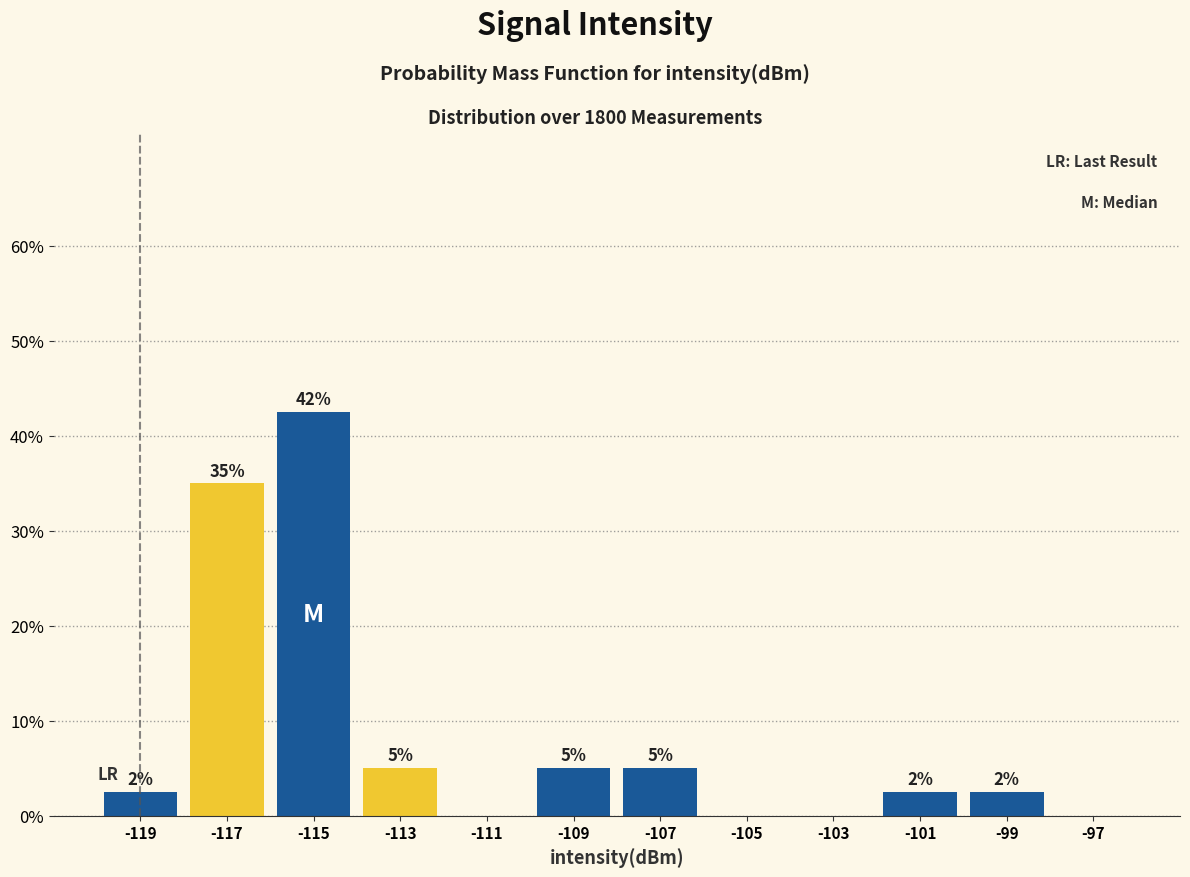

Which range on the x-axis has the tallest bar?

-116 to -114